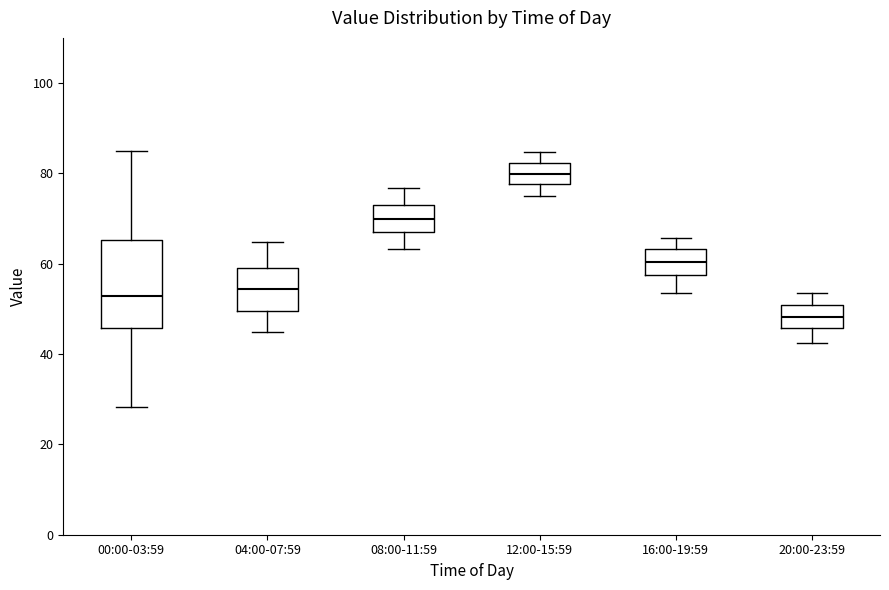

Reading left to right, read every box against the y-axis: the position of its median line, the range the box covers, and the ends of its whiskers. The values are not printed on the chart, so give them approximately, as read against the axis.

00:00-03:59: median 52, box 46 to 66, whiskers 28 to 86
04:00-07:59: median 54, box 50 to 58, whiskers 44 to 64
08:00-11:59: median 70, box 68 to 72, whiskers 64 to 76
12:00-15:59: median 80, box 78 to 82, whiskers 76 to 84
16:00-19:59: median 60, box 58 to 64, whiskers 54 to 66
20:00-23:59: median 48, box 46 to 50, whiskers 42 to 54